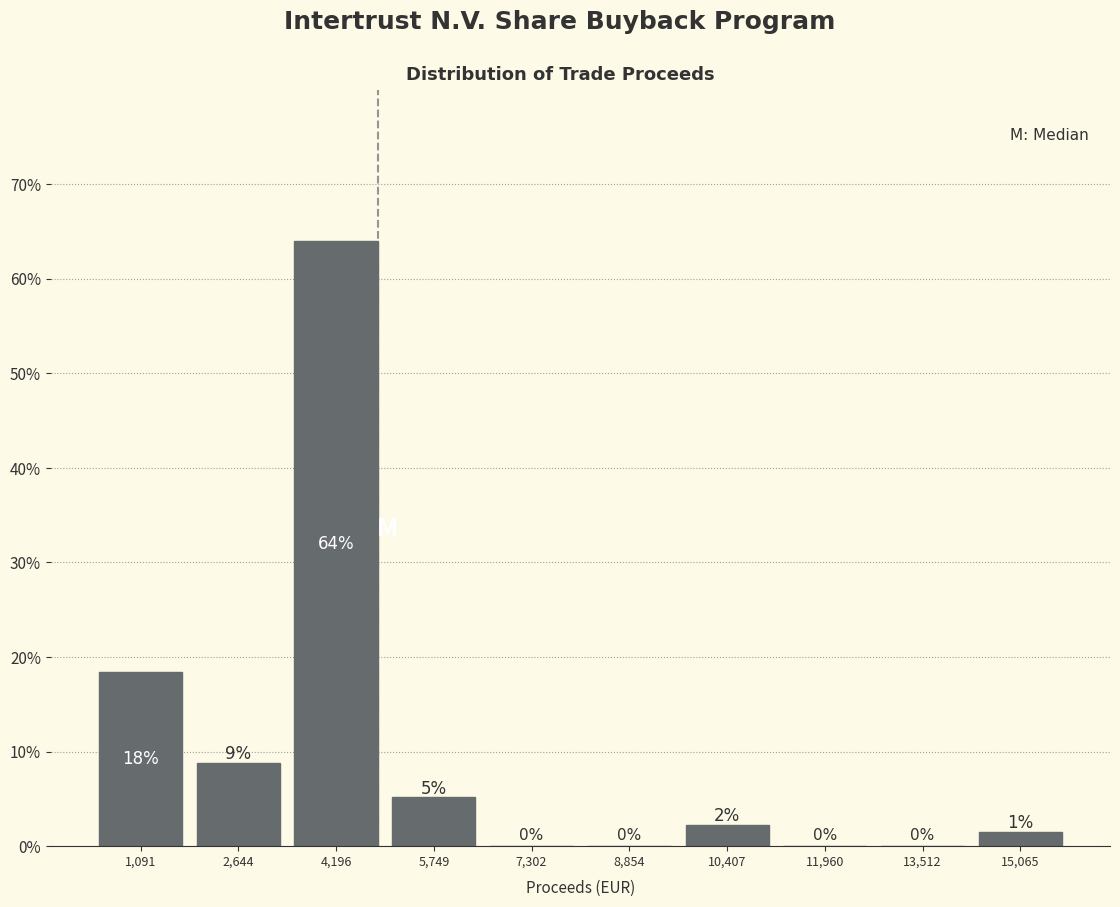

Over which range of the x-axis is the bar tallest?

3400 to 5000